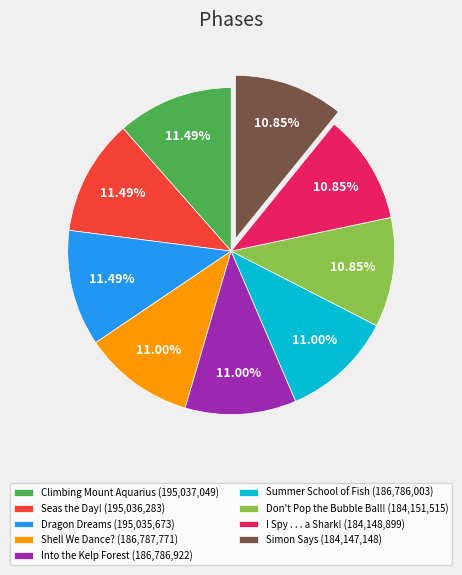

Does Climbing Mount Aquarius represent more than half of the total?

No